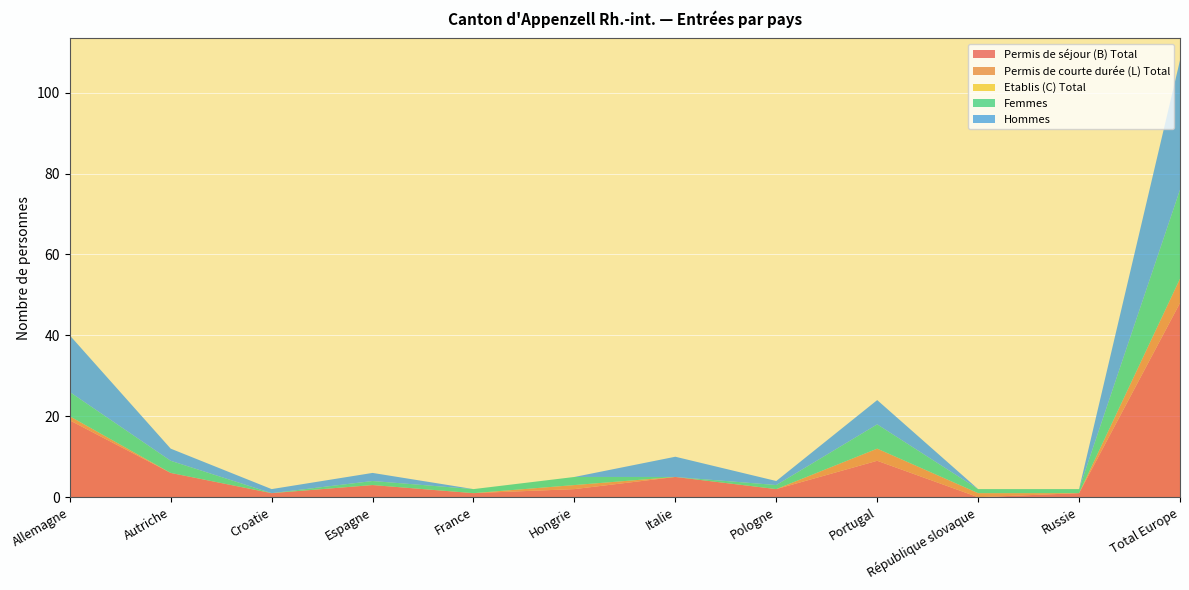

Reading right to left, transcribe all the data shown in this chart.

Permis de séjour (B) Total: 48	1	0	9	2	5	2	1	3	1	6	19
Permis de courte durée (L) Total: 6	0	1	3	0	0	1	0	0	0	0	1
Etablis (C) Total: 0	0	0	0	0	0	0	0	0	0	0	0
Femmes: 22	1	1	6	1	0	2	1	1	0	3	6
Hommes: 32	0	0	6	1	5	0	0	2	1	3	14